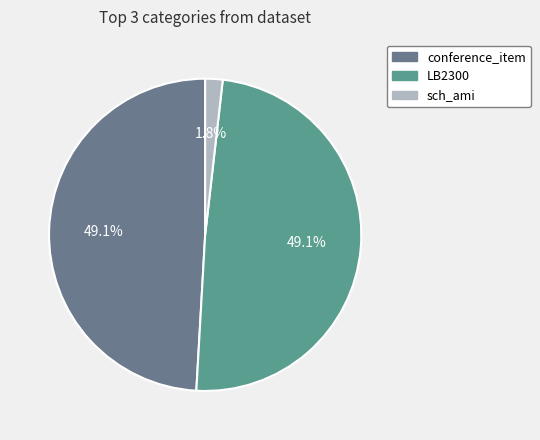

How many segments does this pie chart have?

3